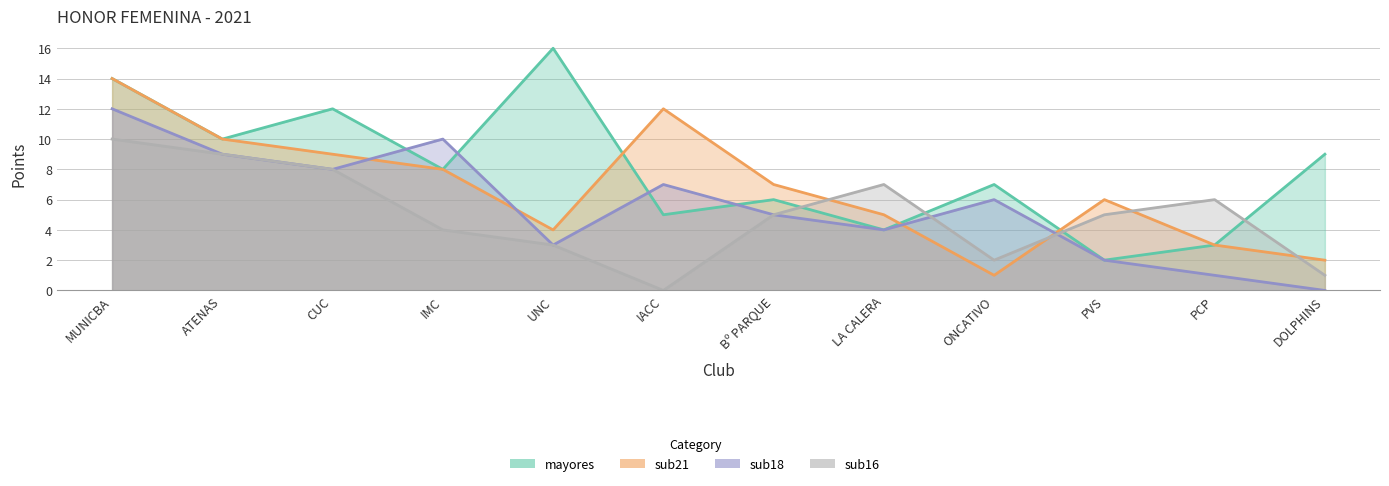

Reading right to left, extract all data points from this chart.

mayores: 9	3	2	7	4	6	5	16	8	12	10	14
sub21: 2	3	6	1	5	7	12	4	8	9	10	14
sub18: 0	1	2	6	4	5	7	3	10	8	9	12
sub16: 1	6	5	2	7	5	0	3	4	8	9	10